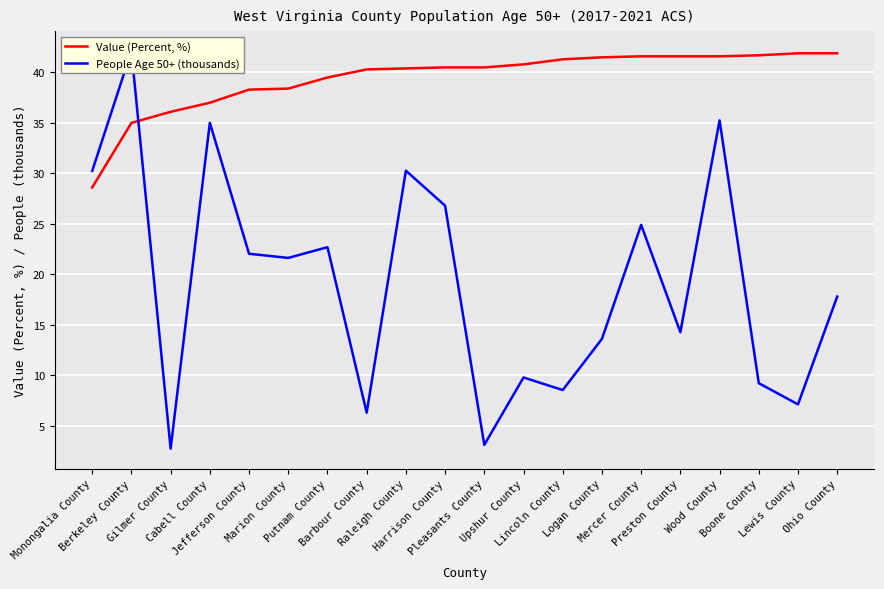

The People Age 50+ (thousands) series shows 8.5 at Lincoln County. True or false?

True